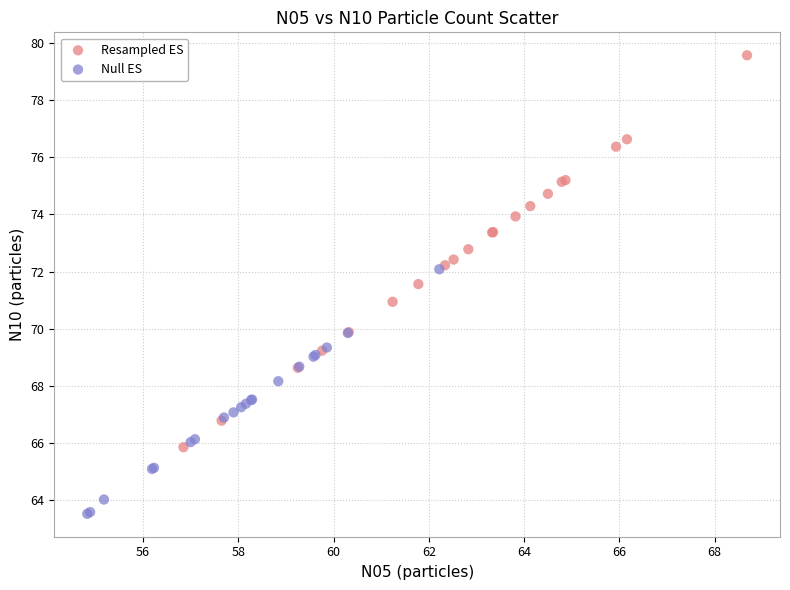

Which series reaches the minimum Y coordinate?

Null ES